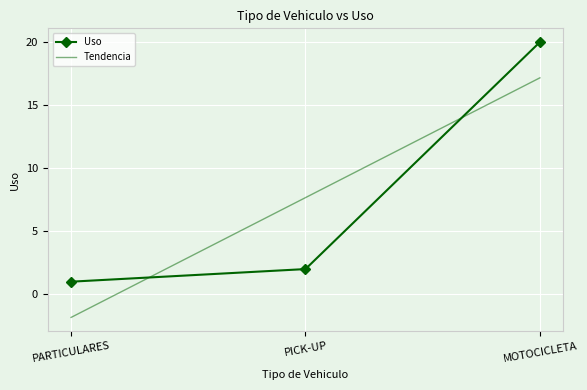

What are all the series names shown in the legend?

Uso, Tendencia